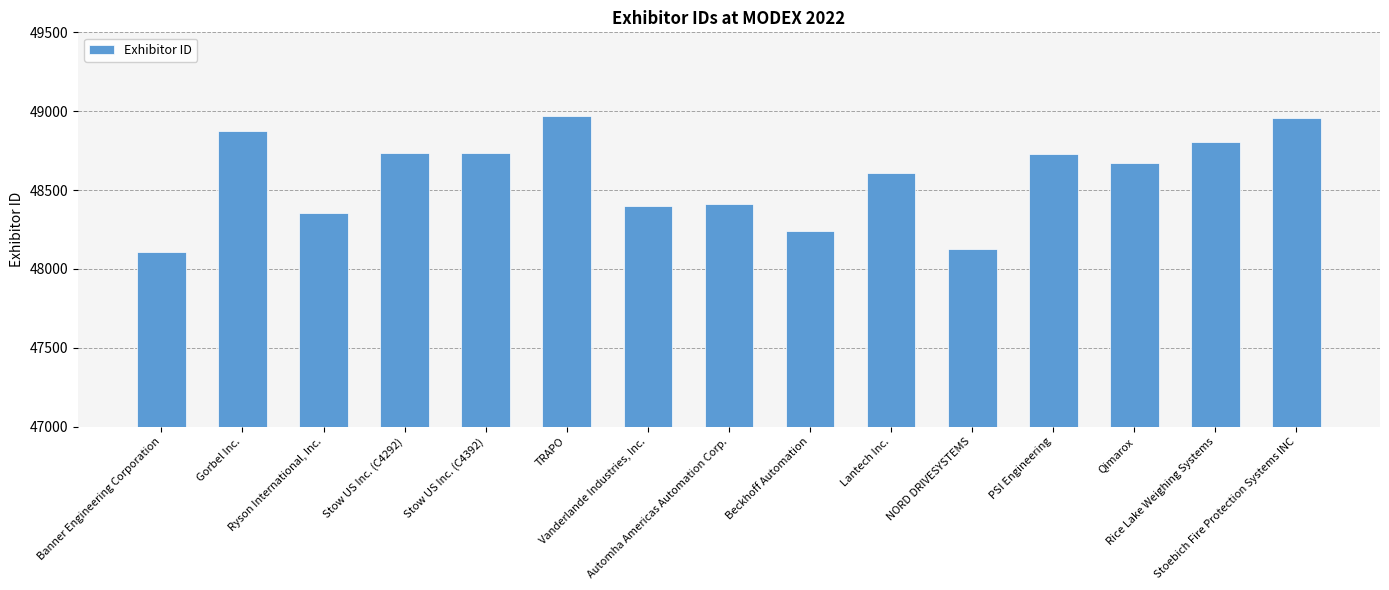

What is the change in value from Stow US Inc. (C4292) to Qimarox?

-63